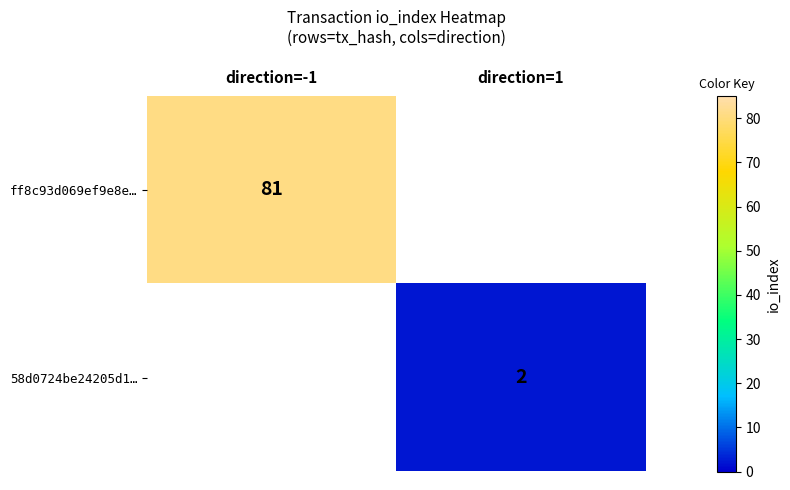

The 58d0724be24205d1… series shows 2 at direction=1. True or false?

True